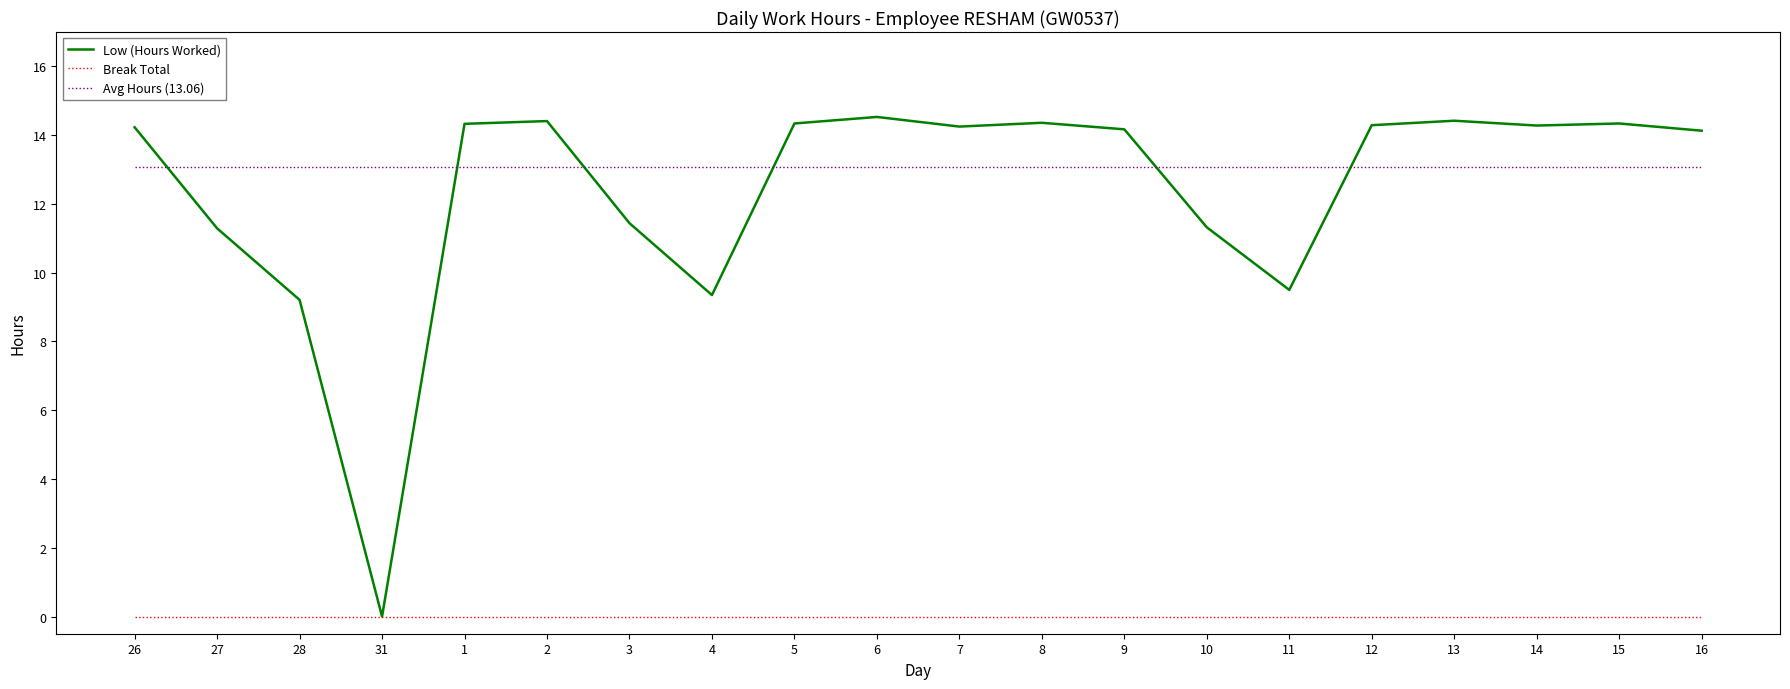

What is the difference between the maximum and minimum values in the Low (Hours Worked) series?

14.5